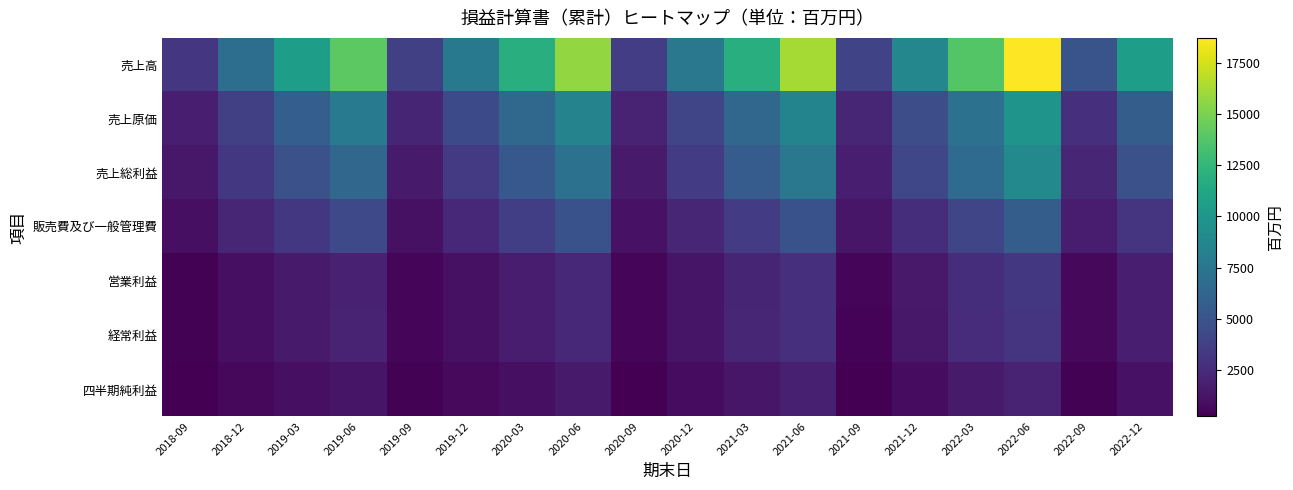

Reading right to left, what are all the values shown in this chart?

売上高: 2022-12=10523	2022-09=5025	2022-06=18703	2022-03=13786	2021-12=8751	2021-09=4047	2021-06=16236	2021-03=11909	2020-12=7637	2020-09=3601	2020-06=15691	2020-03=11784	2019-12=7734	2019-09=3714	2019-06=14077	2019-03=10565	2018-12=6933	2018-09=3180
売上原価: 2022-12=5680	2022-09=2776	2022-06=9782	2022-03=7095	2021-12=4603	2021-09=2227	2021-06=8572	2021-03=6319	2020-12=4111	2020-09=1997	2020-06=8525	2020-03=6468	2019-12=4355	2019-09=2149	2019-06=7779	2019-03=5758	2018-12=3701	2018-09=1772
売上総利益: 2022-12=4842	2022-09=2249	2022-06=8921	2022-03=6690	2021-12=4148	2021-09=1819	2021-06=7664	2021-03=5590	2020-12=3526	2020-09=1603	2020-06=7166	2020-03=5316	2019-12=3379	2019-09=1565	2019-06=6298	2019-03=4806	2018-12=3231	2018-09=1408
販売費及び一般管理費: 2022-12=3049	2022-09=1634	2022-06=5674	2022-03=4067	2021-12=2666	2021-09=1357	2021-06=4867	2021-03=3422	2020-12=2230	2020-09=1125	2020-06=4887	2020-03=3628	2019-12=2290	2019-09=1050	2019-06=4332	2019-03=3198	2018-12=2216	2018-09=1027
営業利益: 2022-12=1793	2022-09=614	2022-06=3247	2022-03=2622	2021-12=1482	2021-09=461	2021-06=2796	2021-03=2167	2020-12=1296	2020-09=478	2020-06=2278	2020-03=1687	2019-12=1089	2019-09=514	2019-06=1966	2019-03=1607	2018-12=1015	2018-09=380
経常利益: 2022-12=1779	2022-09=601	2022-06=2988	2022-03=2565	2021-12=1437	2021-09=441	2021-06=2808	2021-03=2185	2020-12=1305	2020-09=482	2020-06=2282	2020-03=1692	2019-12=1093	2019-09=520	2019-06=1972	2019-03=1607	2018-12=1014	2018-09=380
四半期純利益: 2022-12=1142	2022-09=370	2022-06=2045	2022-03=1572	2021-12=865	2021-09=262	2021-06=1888	2021-03=1371	2020-12=824	2020-09=303	2020-06=1537	2020-03=1018	2019-12=673	2019-09=334	2019-06=1317	2019-03=1030	2018-12=641	2018-09=237